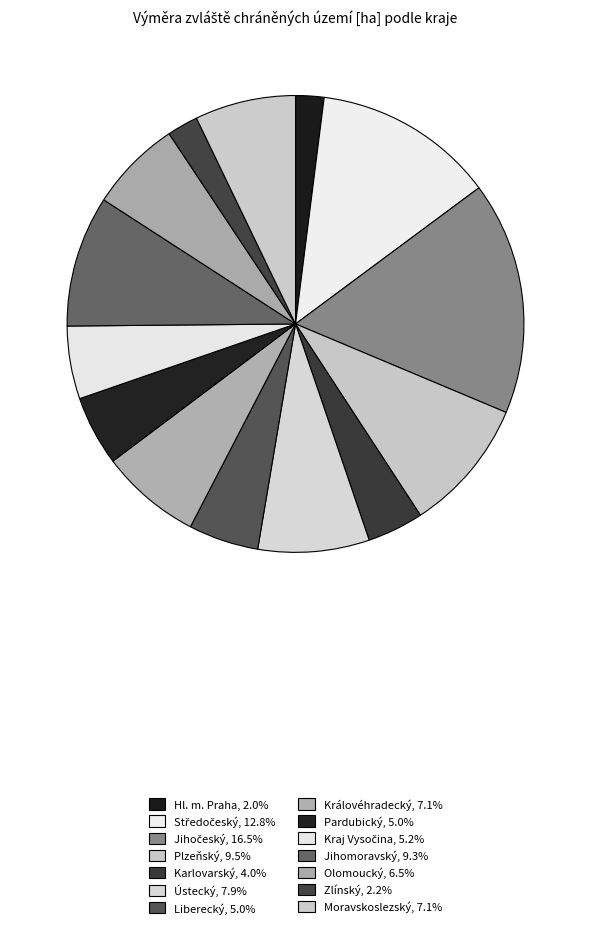

Is it true that Pardubický is 5% of the pie?

True